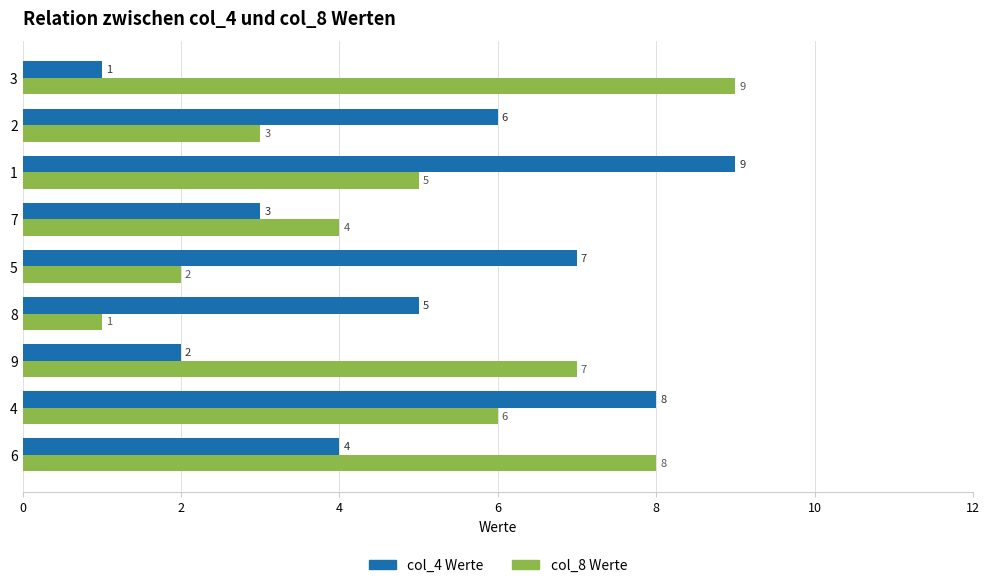

What is the maximum value shown in the chart?

9